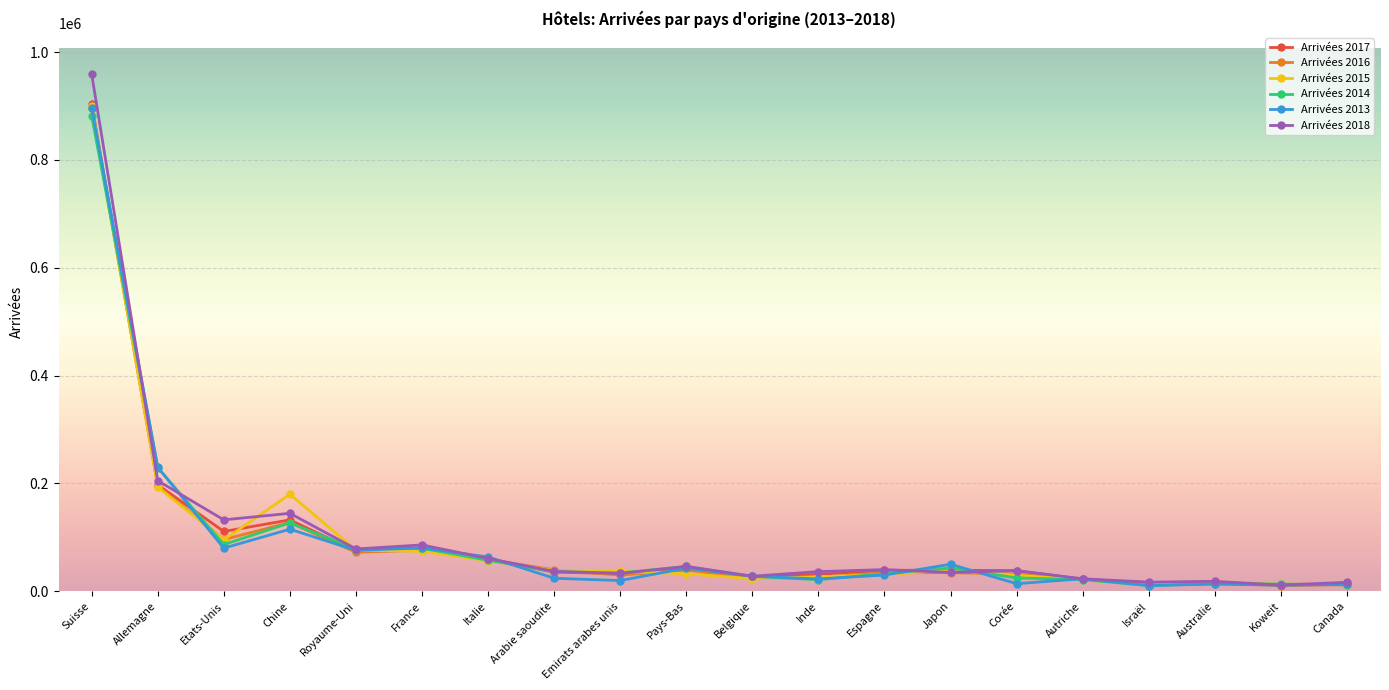

What is the spread (max minus min) of values at Belgique?

4716